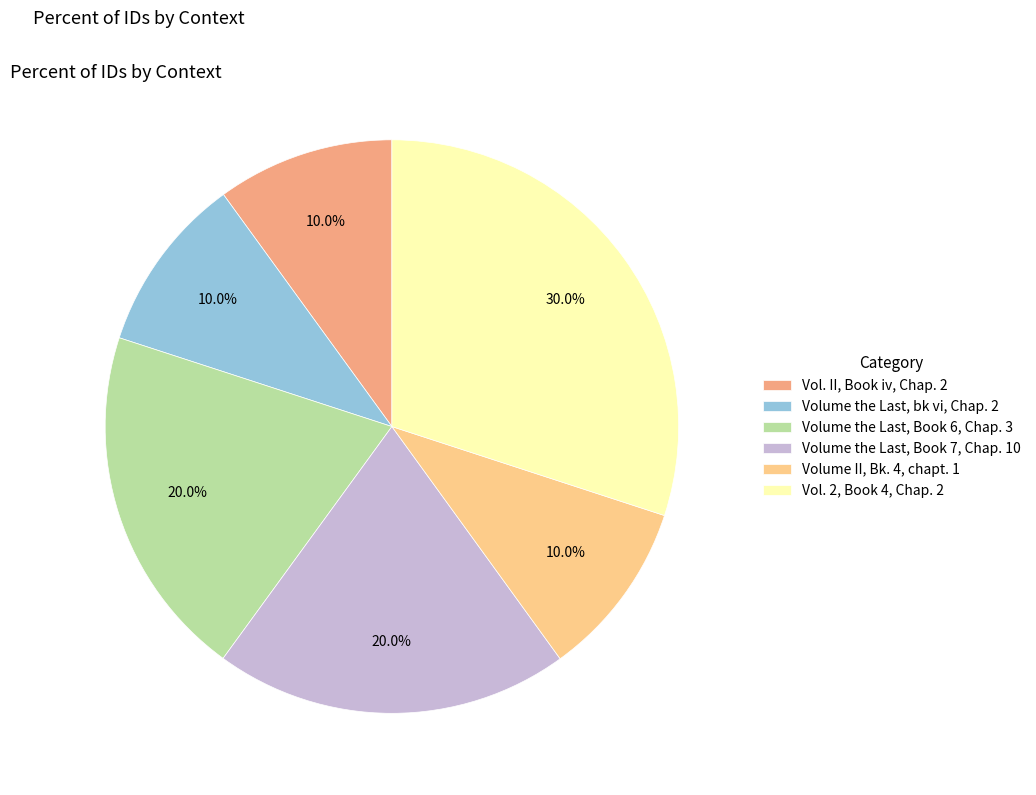

Is Vol. 2, Book 4, Chap. 2 the majority of the pie?

No